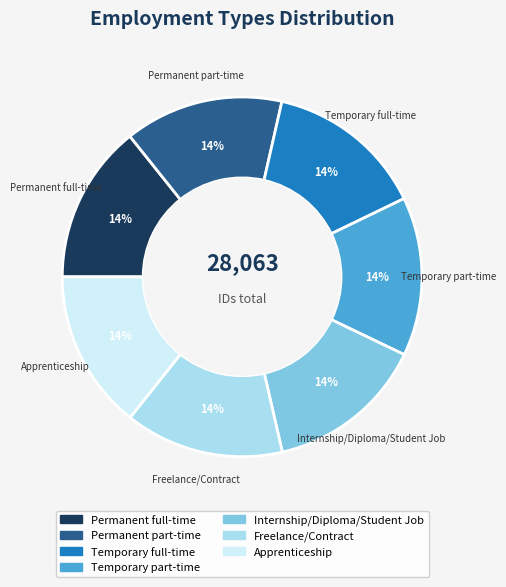

Count the number of slices in the pie.

7